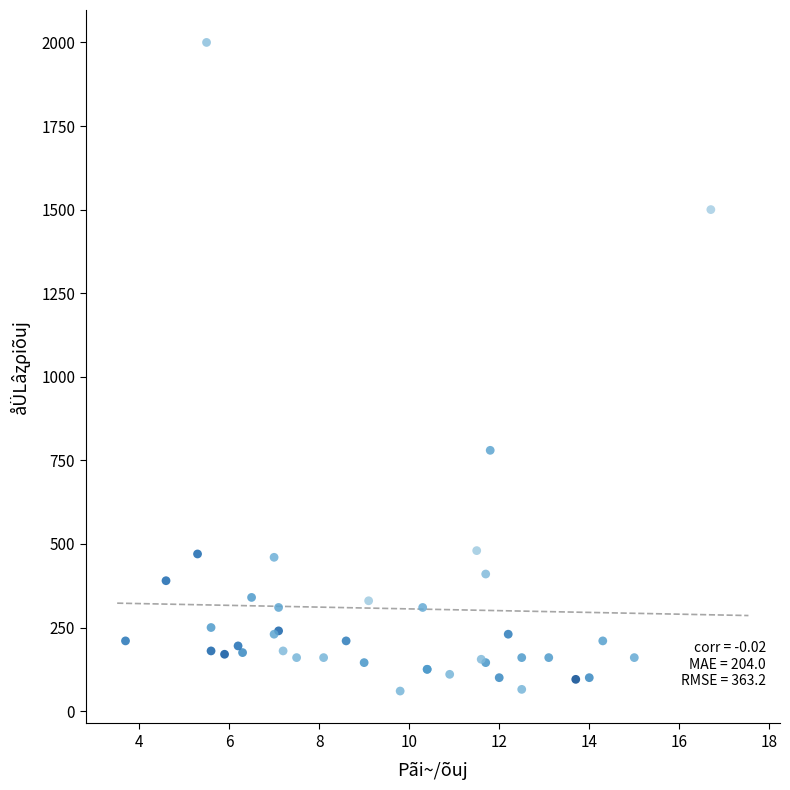

What Y value in the scatter plot is closest to 1030?

780